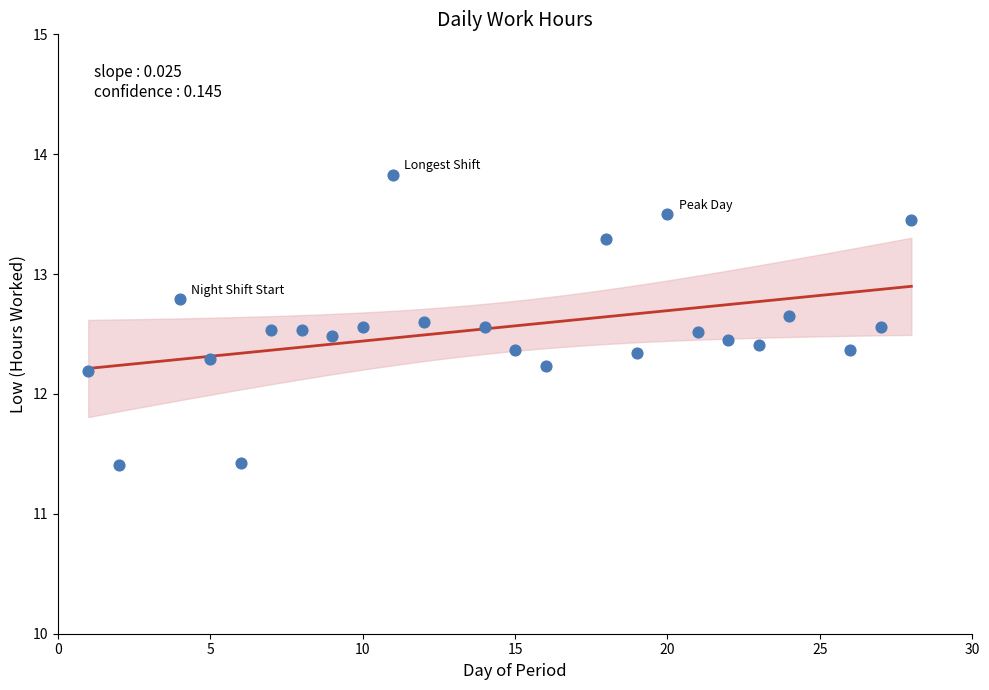

What is the range of X values (max minus min)?

27.0